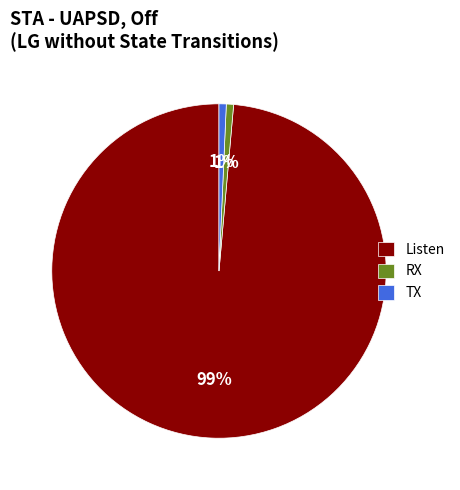

True or false: TX accounts for 1% of the total.

True